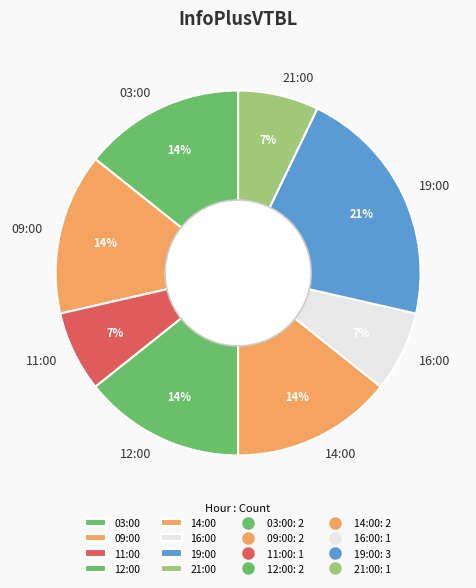

Count the number of slices in the pie.

8